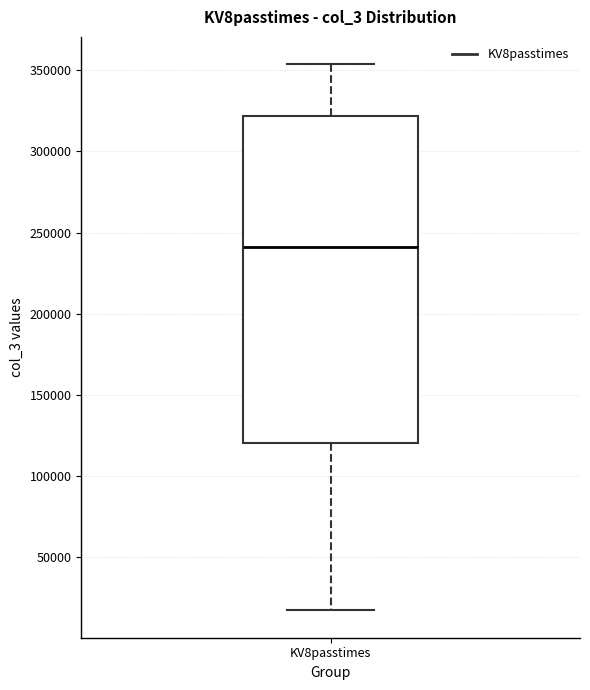

Where is the upper edge of the box for KV8passtimes on the y-axis? The values are not printed on the chart, so give them approximately, as read against the axis.

320000